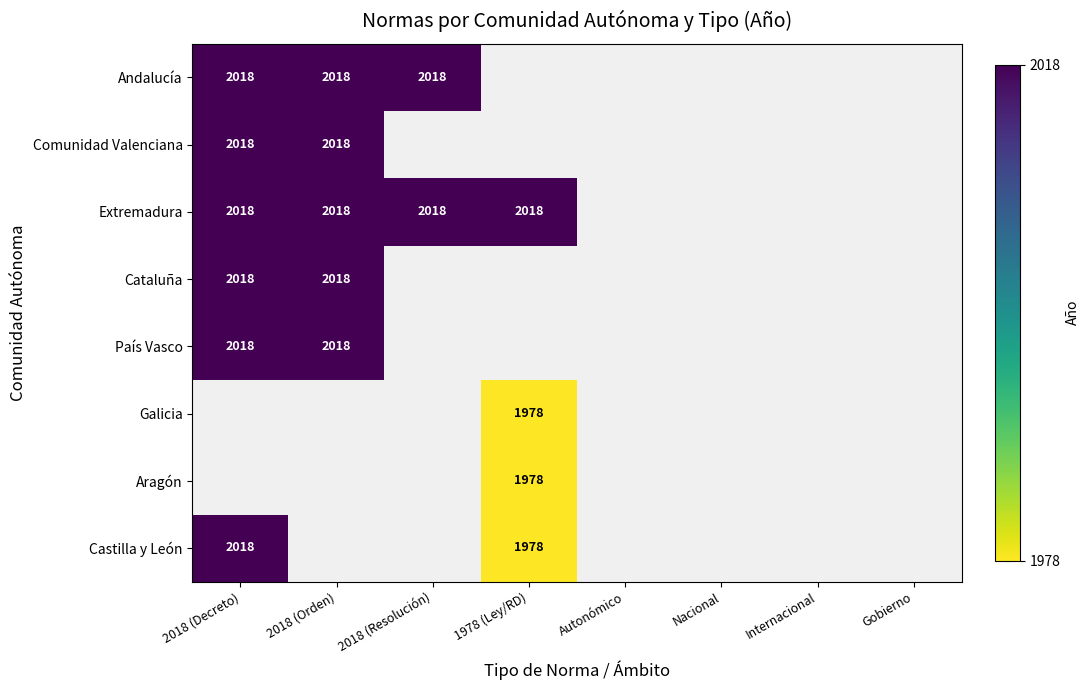

The value of Andalucía at 2018 (Orden) is 636. True or false?

False